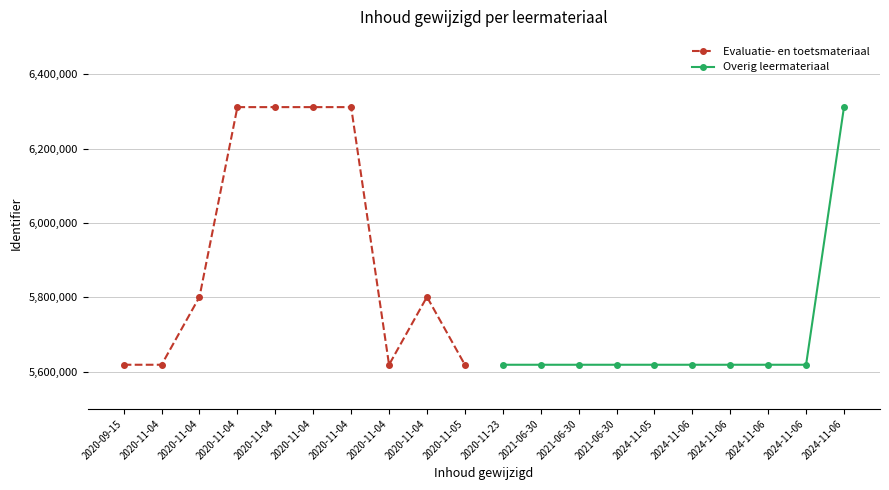

How many lines are shown in the chart?

2